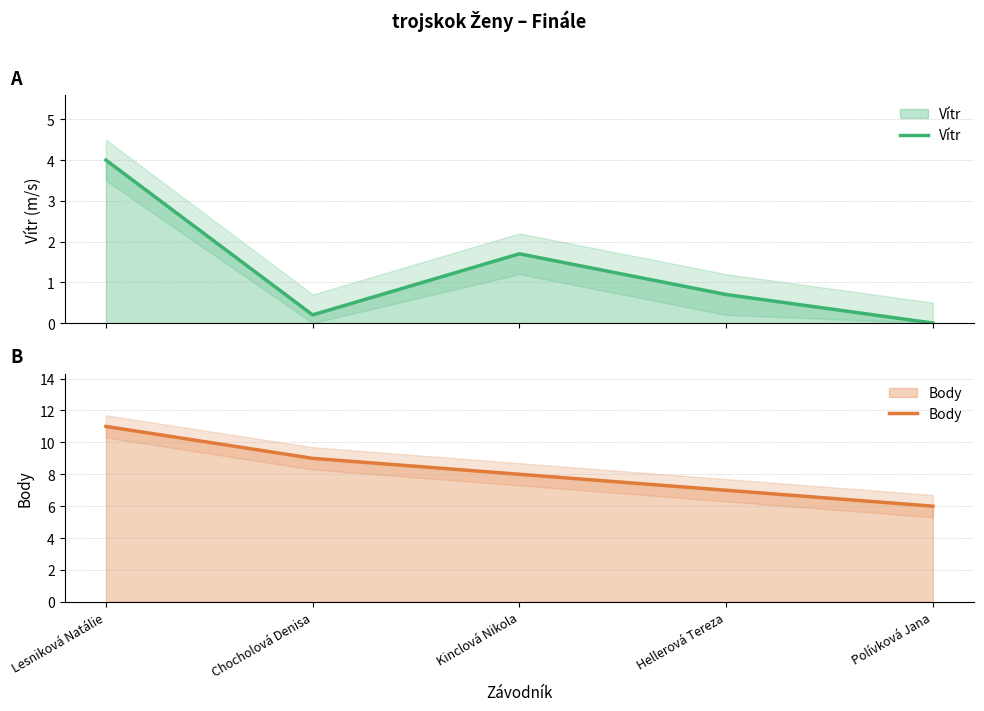

At which label is Vítr closest to 2?

Kinclová Nikola